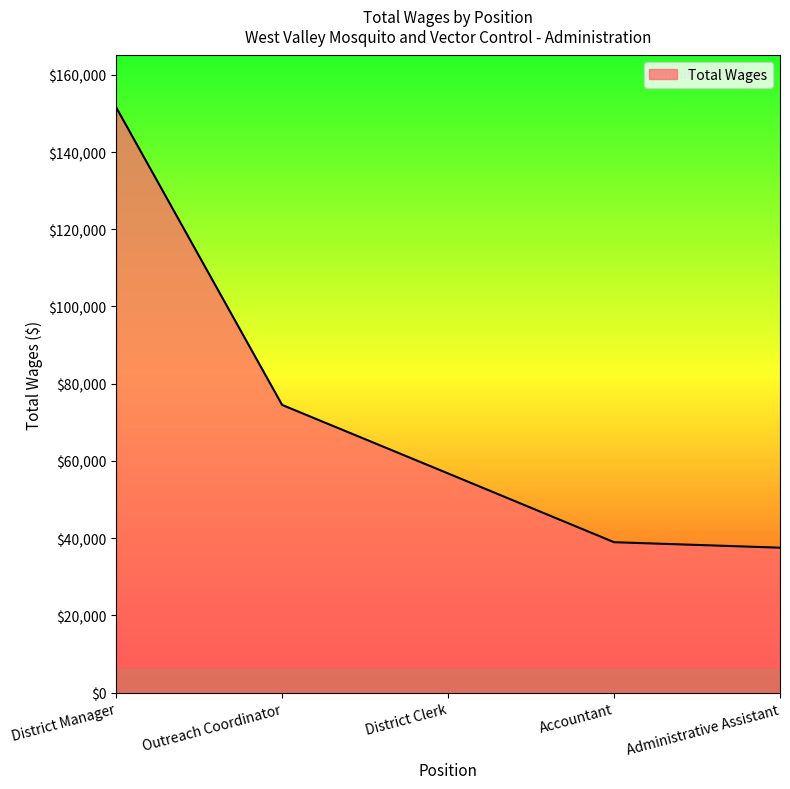

Is it true that the value at Administrative Assistant is 9095?

False